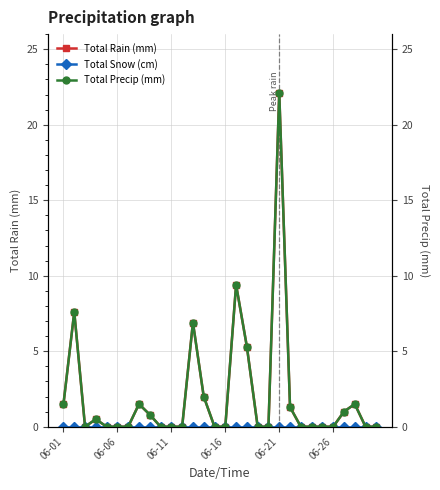

True or false: Total Snow (cm) and Total Precip (mm) intersect in this chart.

False